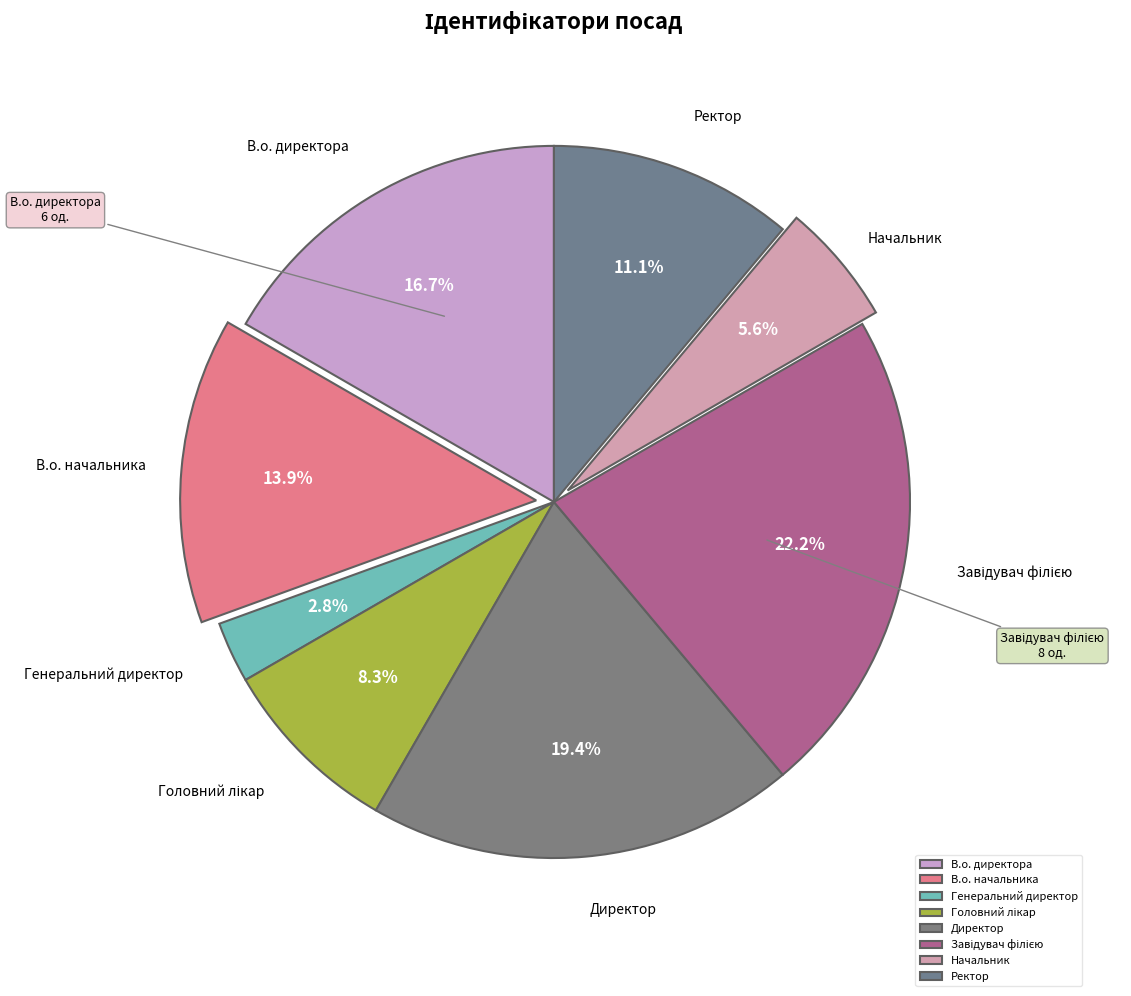

Which slice is the smallest?

Генеральний директор